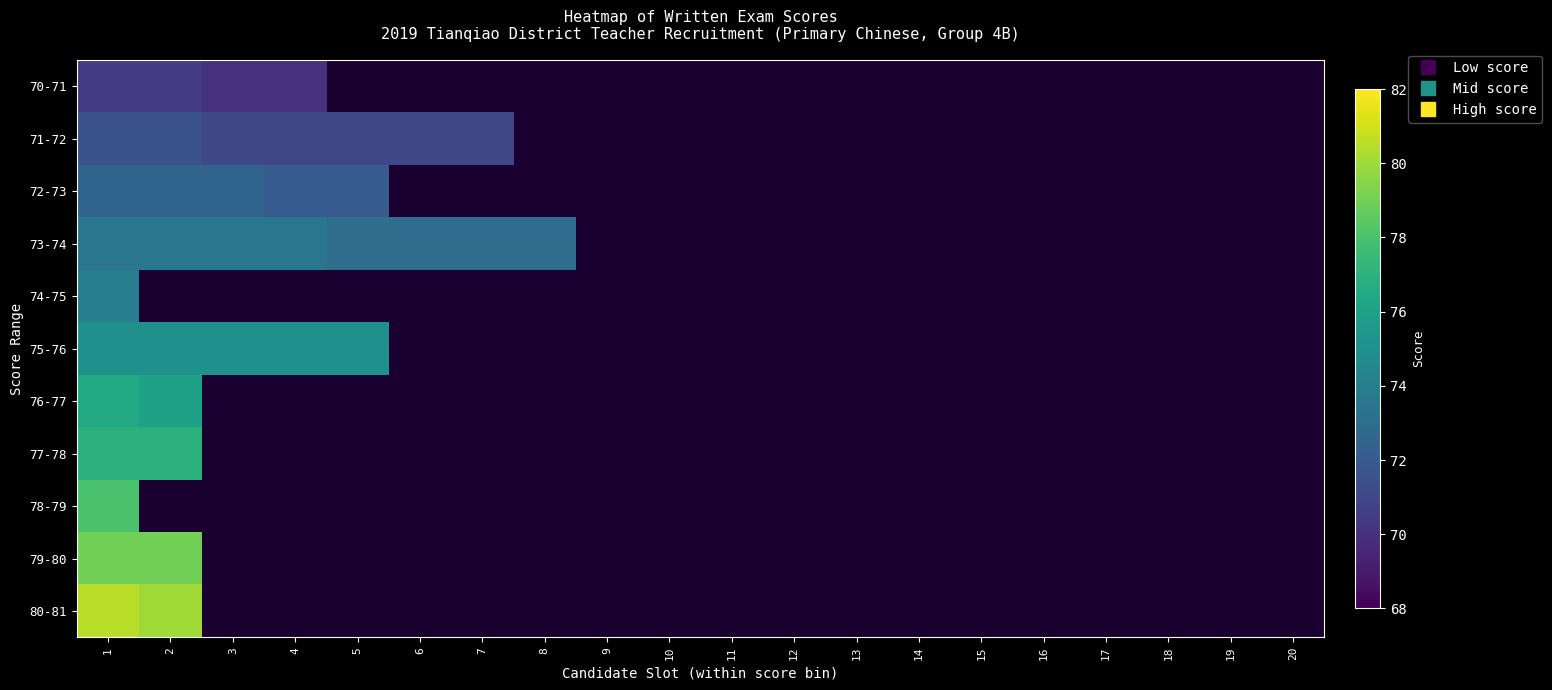

How many series are shown in this chart?

11